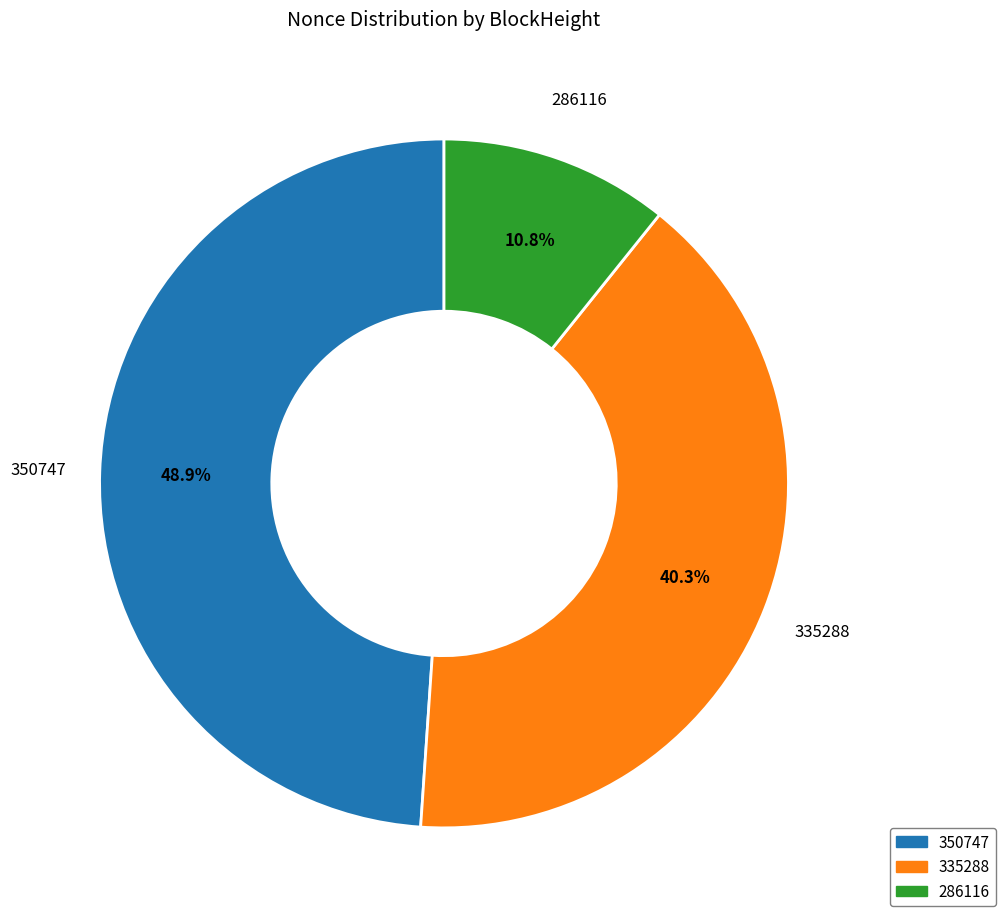

How many segments does this pie chart have?

3